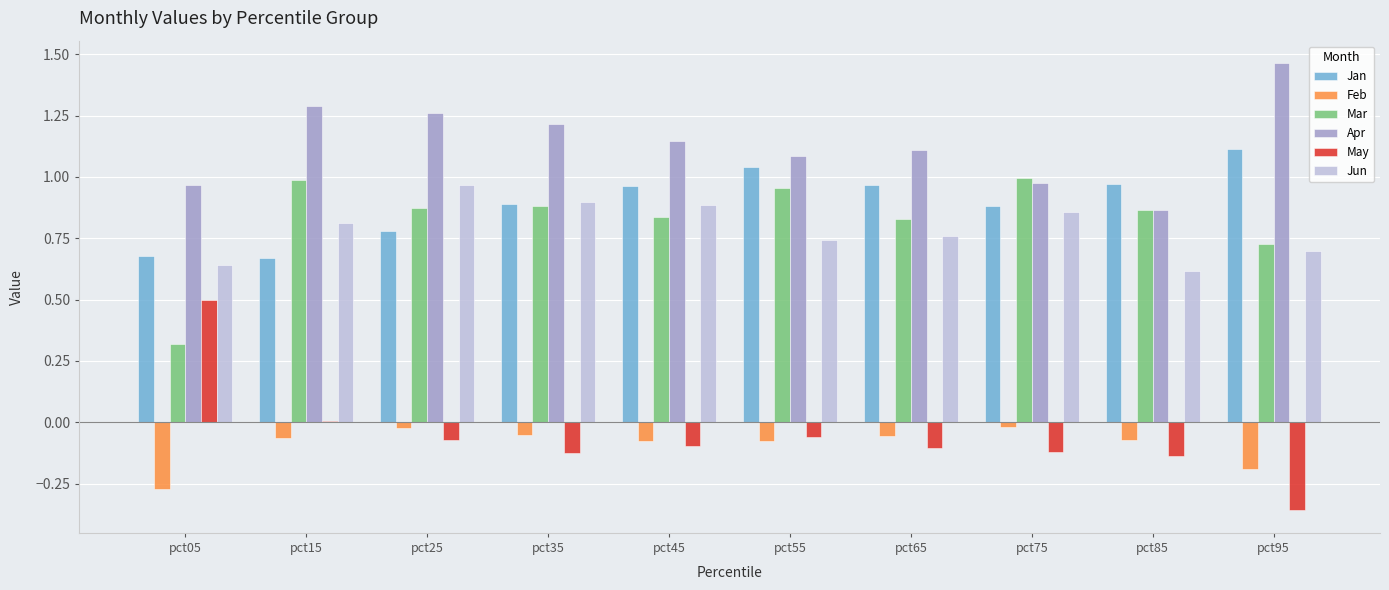

Which series changed the most between pct85 and pct95?

Apr